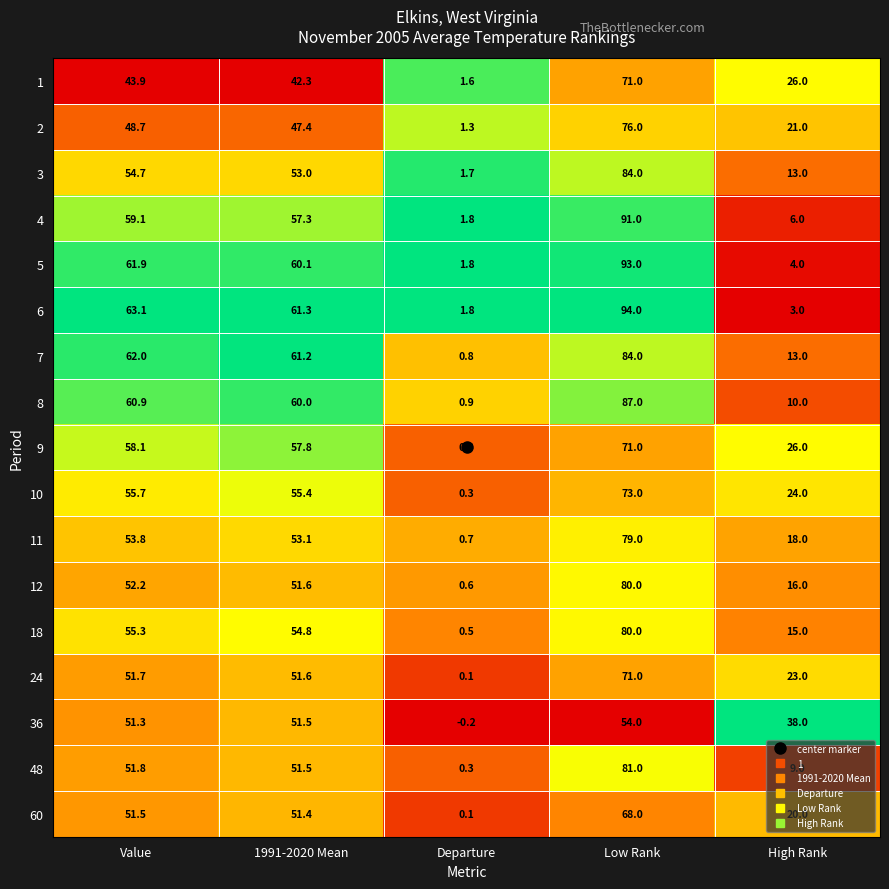

What is the difference between the second highest and second lowest values in the 10 series?

31.7